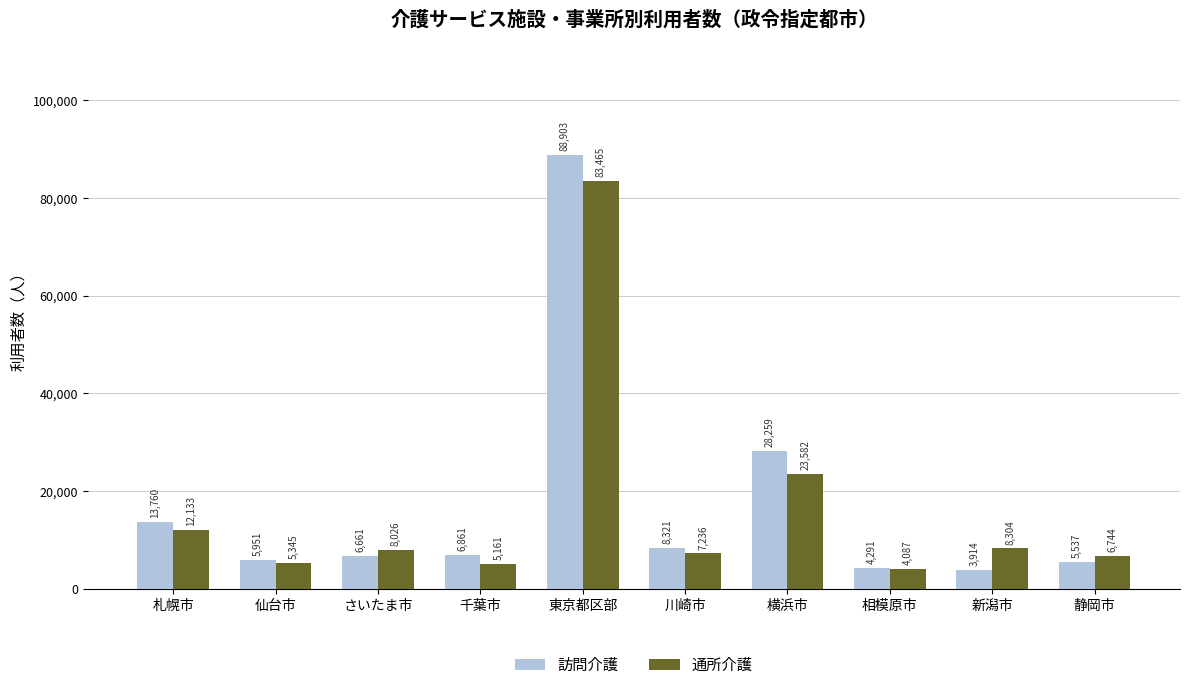

At how many categories does at least one series exceed 21099?

2